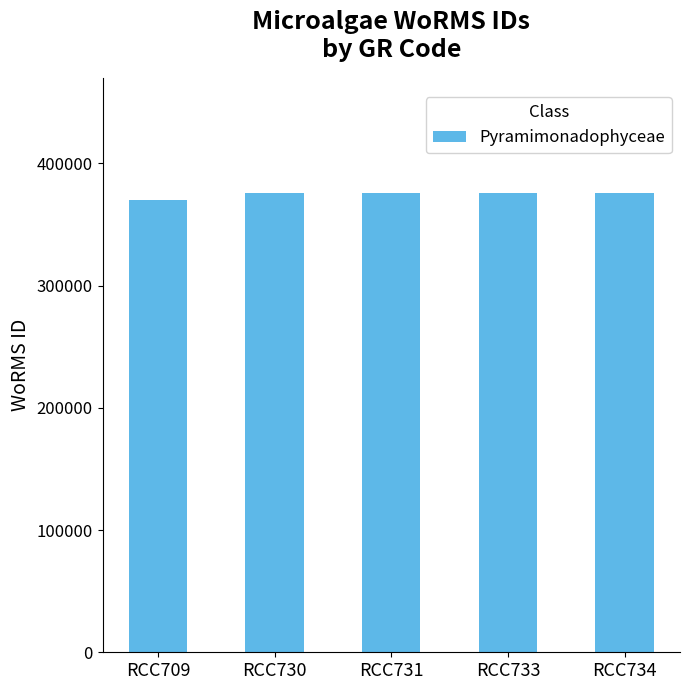

Reading left to right, extract all data points from this chart.

370136	376073	376073	376073	376073